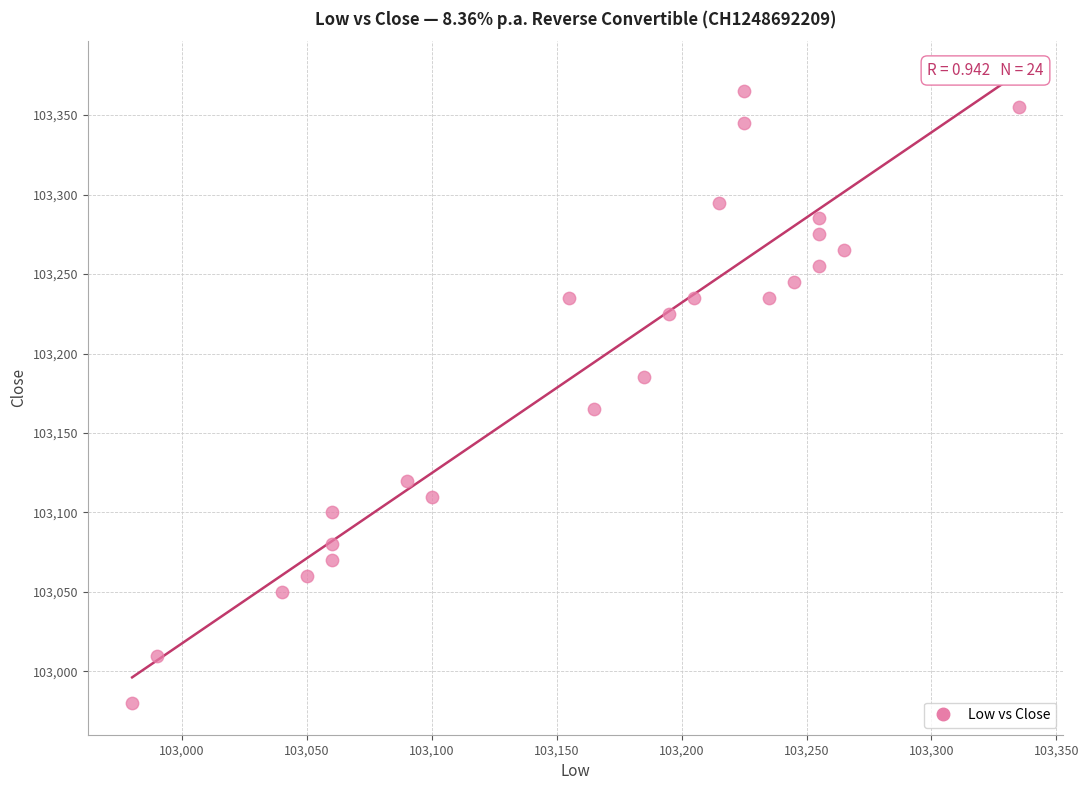

What is the range of Y values (max minus min)?

385